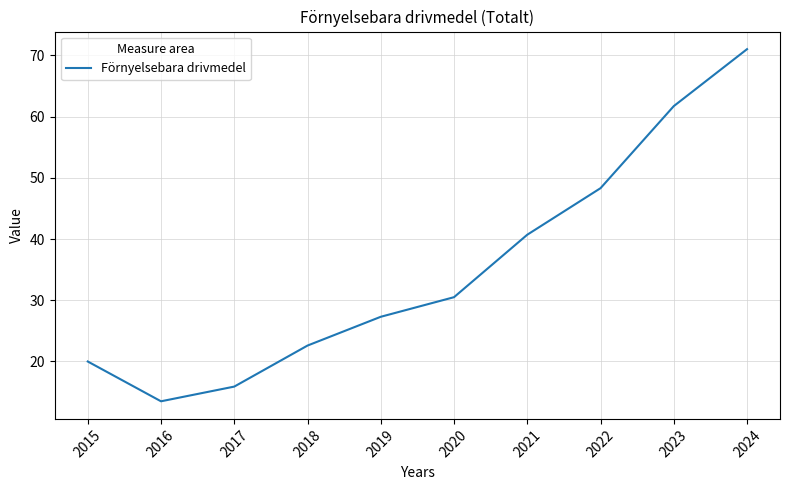

Which has a higher value, 2016 or 2019?

2019